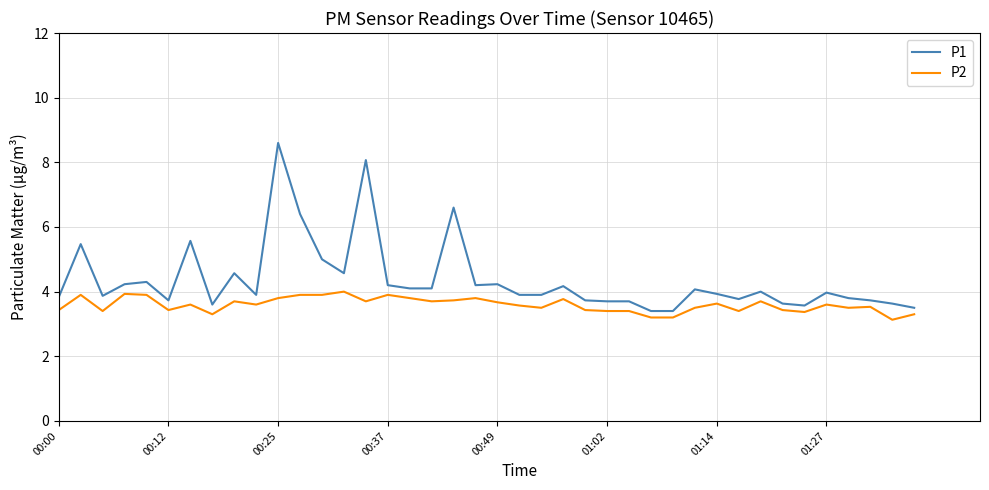

Rank the series by their maximum value, from lowest to highest.

P2, P1